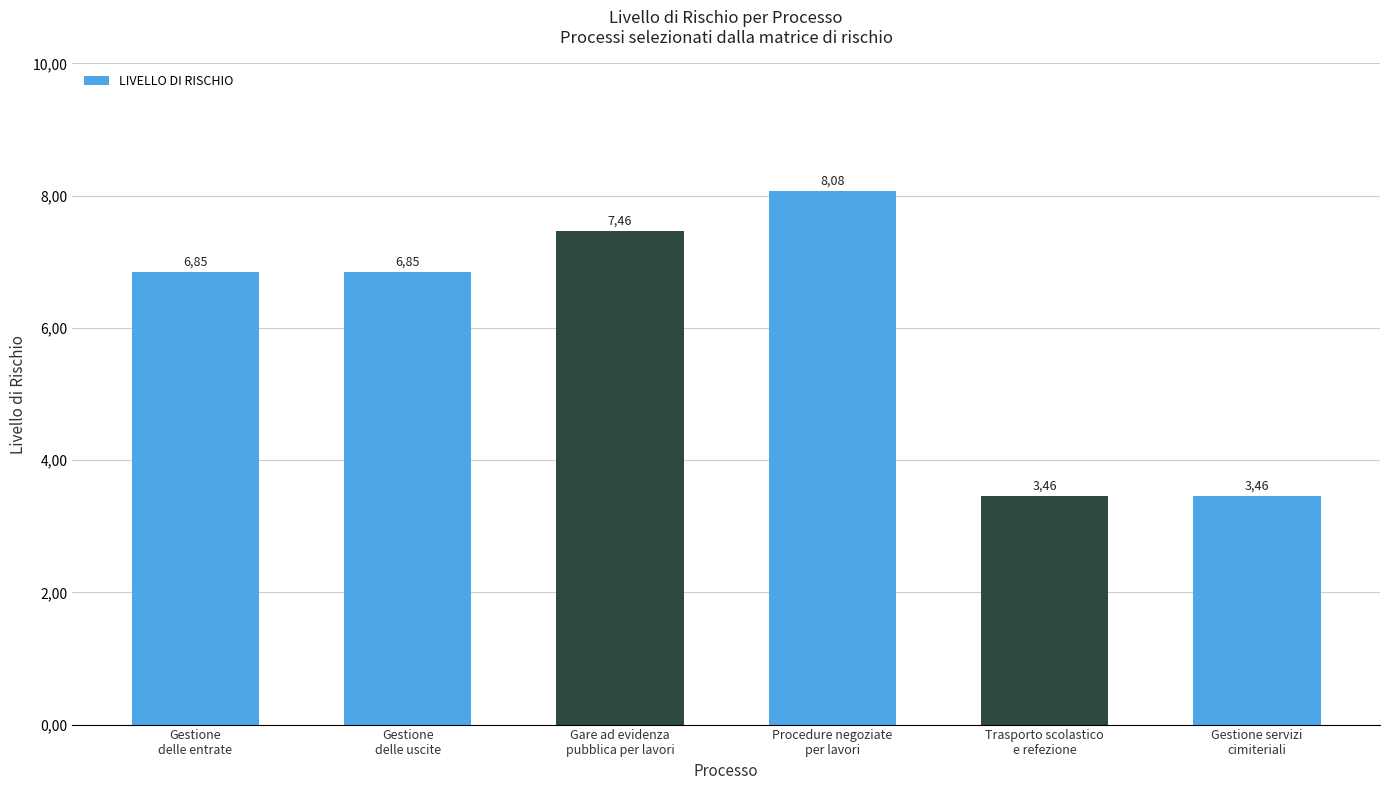

What is the sum of all values?

36.2